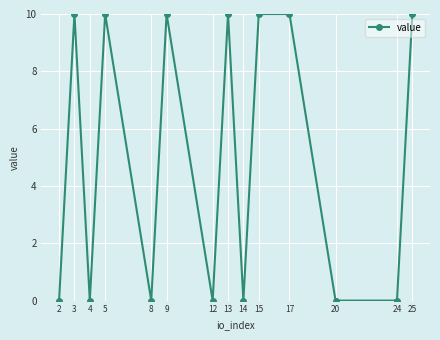

Reading left to right, what are all the values shown in this chart?

0	10	0	10	0	10	0	10	0	10	10	0	0	10